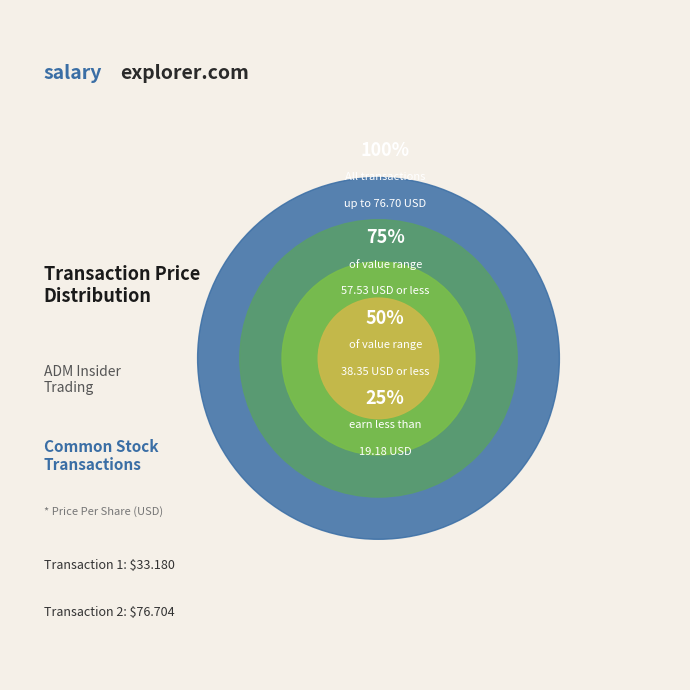

What percentage do 1 and 2 together represent?

100.0%